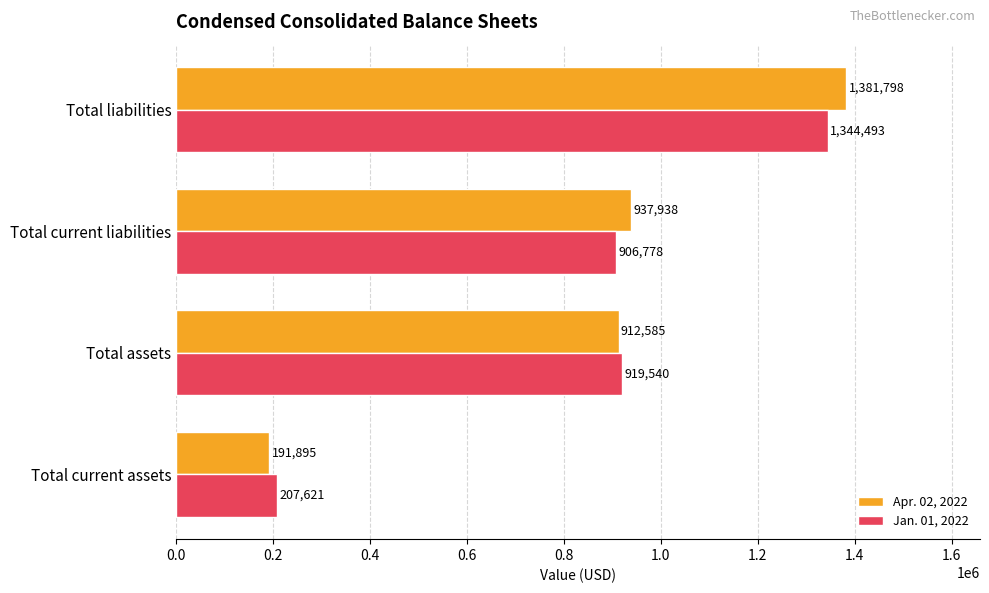

Which series has the largest range (max minus min)?

Apr. 02, 2022